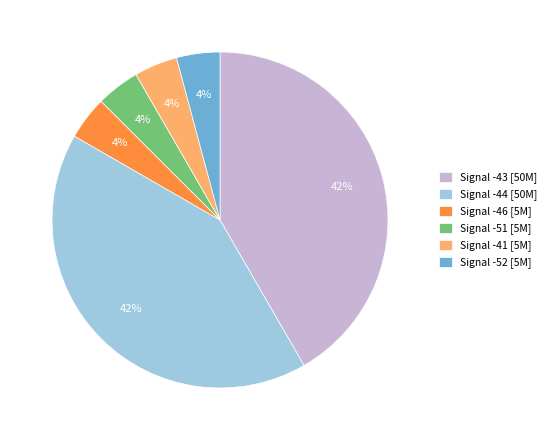

Which has a higher value, Signal -43 [50M] or Signal -52 [5M]?

Signal -43 [50M]